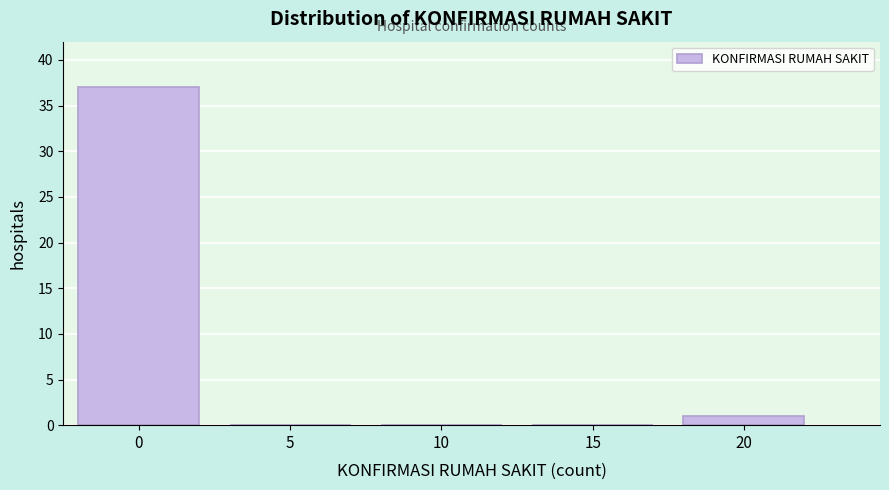

Reading right to left, what are all the values shown in this chart?

20=1	15=0	10=0	5=0	0=37